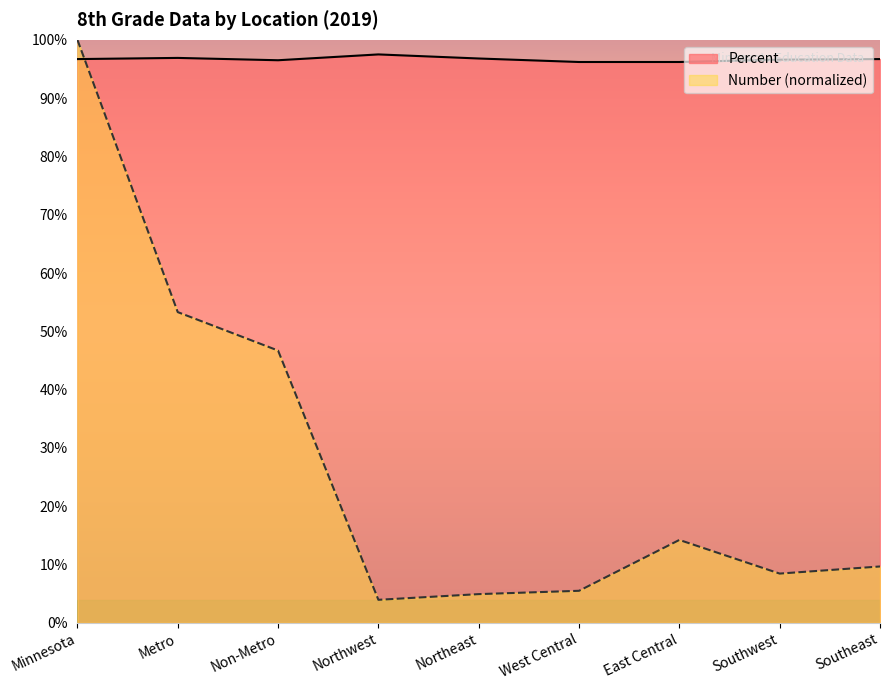

Reading right to left, what are all the values shown in this chart?

Number: Southeast=0.1	Southwest=0.1	East Central=0.1	West Central=0.1	Northeast=0.0	Northwest=0.0	Non-Metro=0.5	Metro=0.5	Minnesota=1.0
Percent: Southeast=1.0	Southwest=1.0	East Central=1.0	West Central=1.0	Northeast=1.0	Northwest=1.0	Non-Metro=1.0	Metro=1.0	Minnesota=1.0